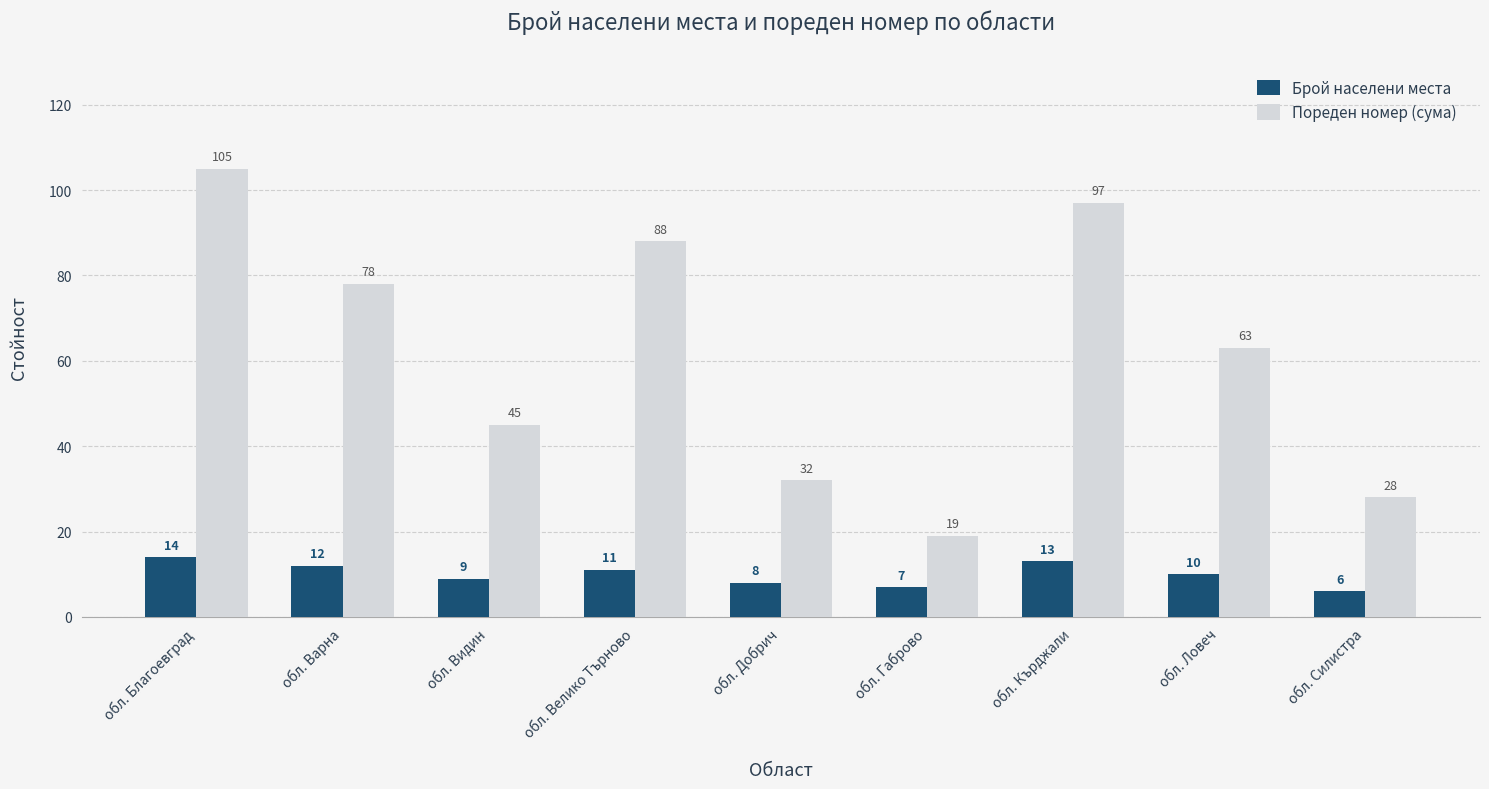

How many categories are shown in the chart?

9